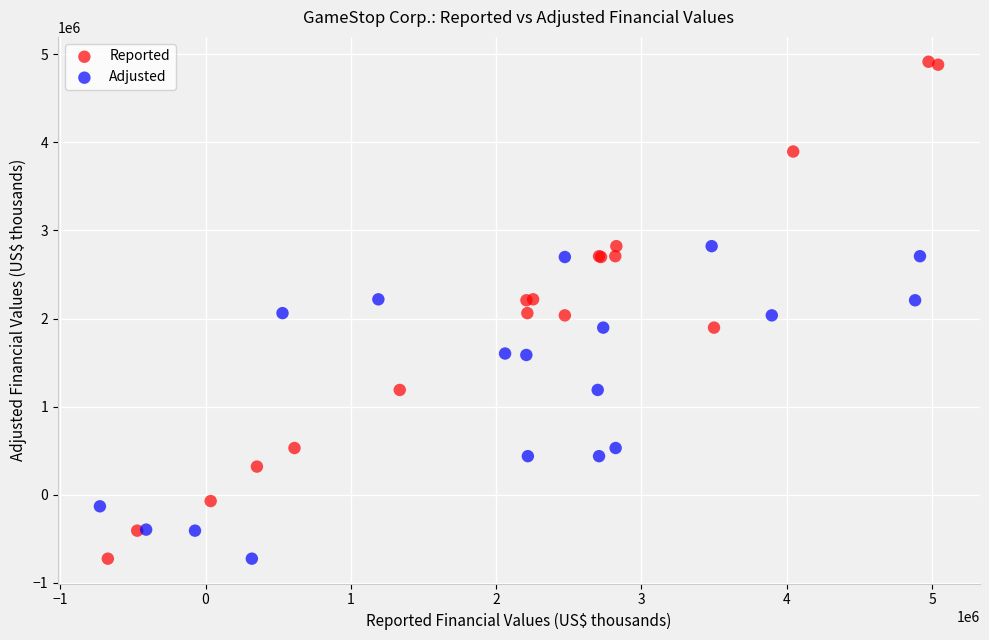

Which series has the largest Y range (max minus min)?

Reported